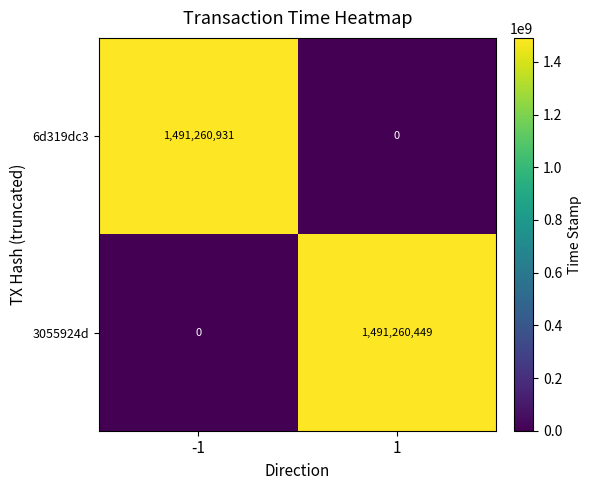

At how many categories does at least one series exceed 864254010?

2